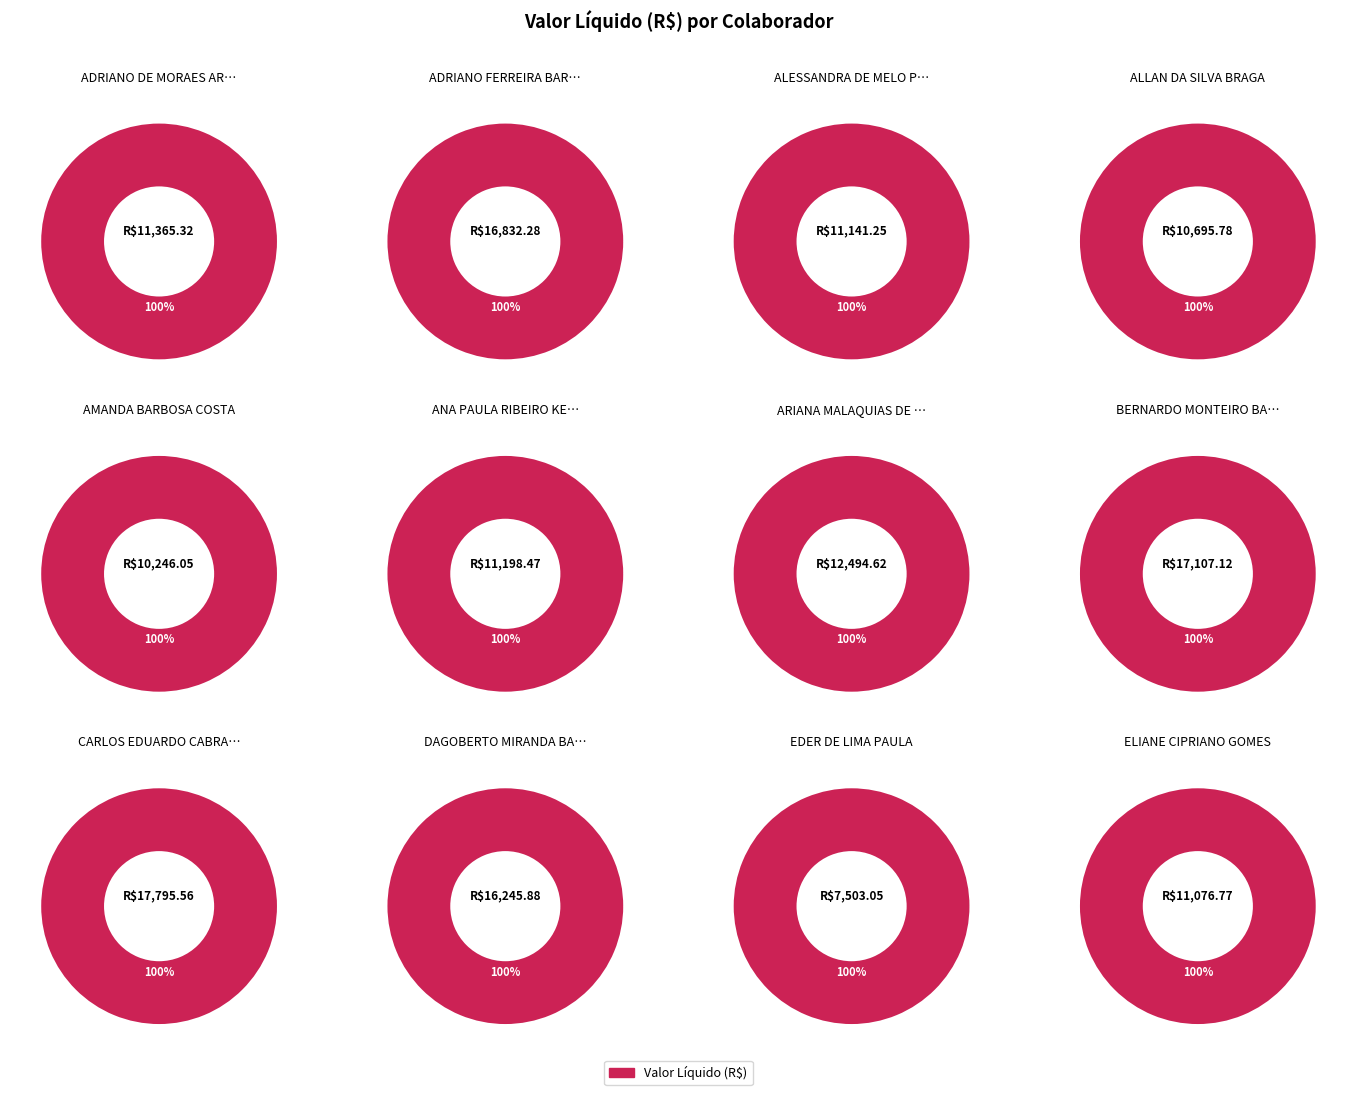

Which slice is the smallest?

EDER DE LIMA PAULA